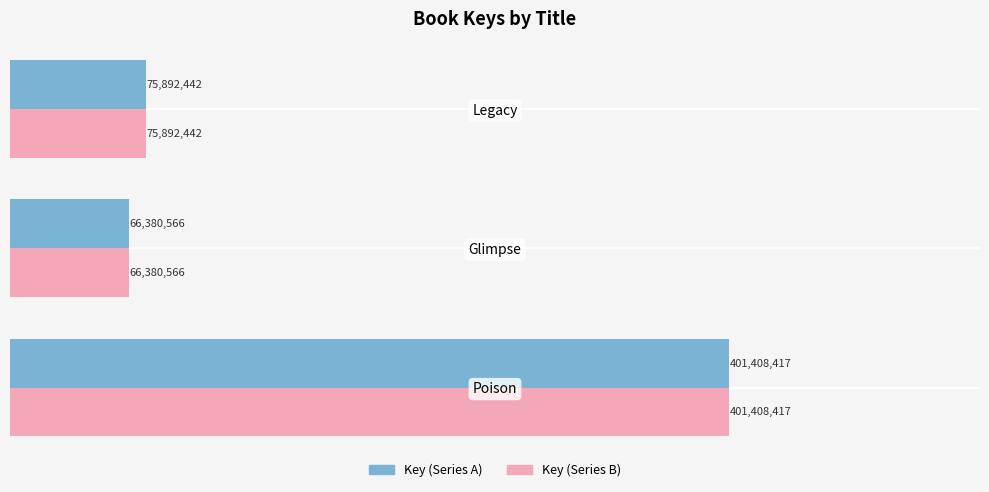

What are all the series names shown in the legend?

Key (Series A), Key (Series B)